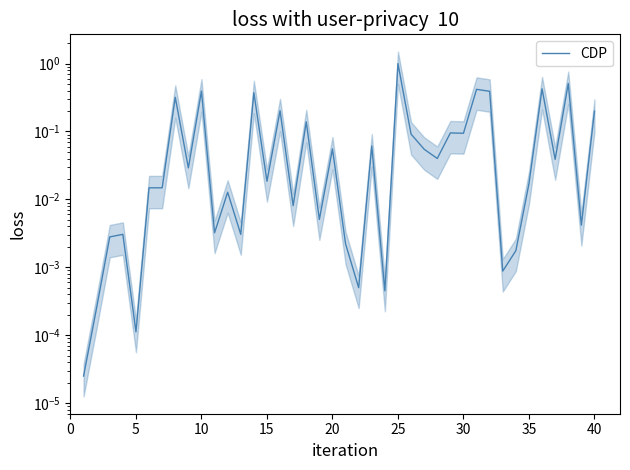

The chart shows a value of 0.1 at 15. True or false?

False